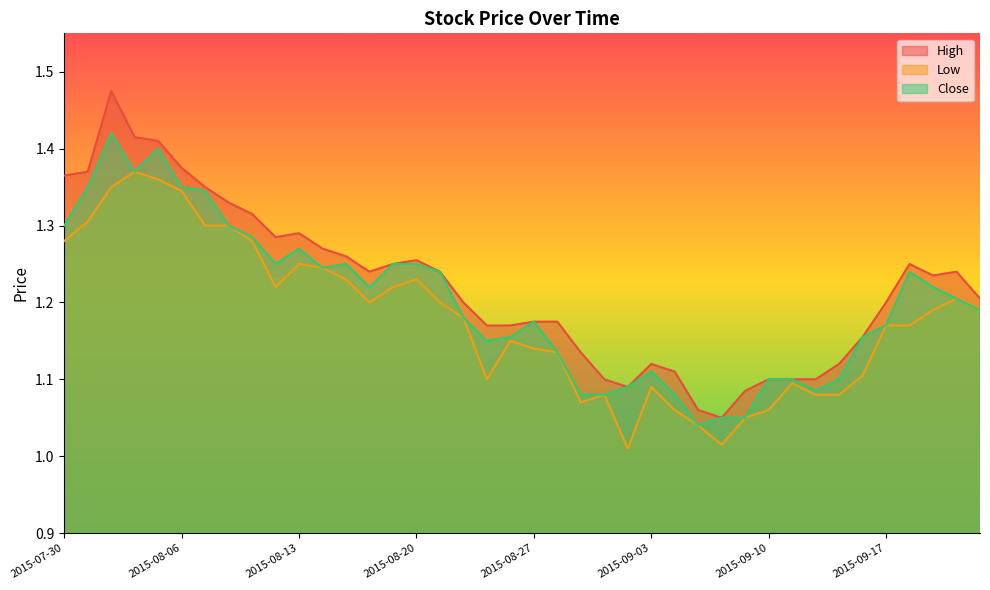

At which category does High reach its first local peak?

2015-08-03